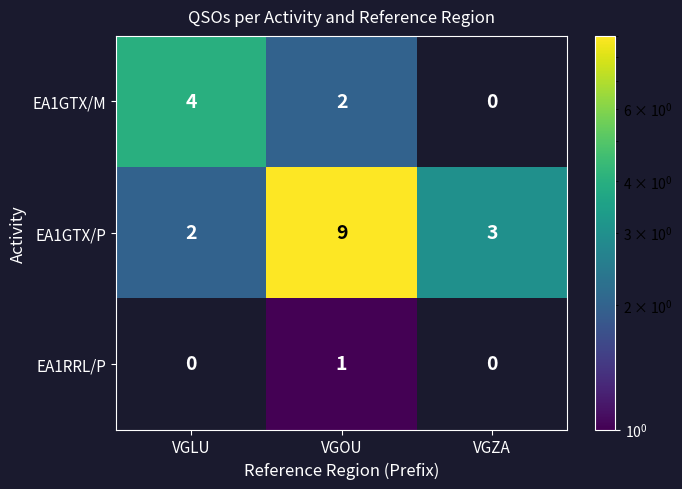

Which series changed the most between VGLU and VGZA?

EA1GTX/M